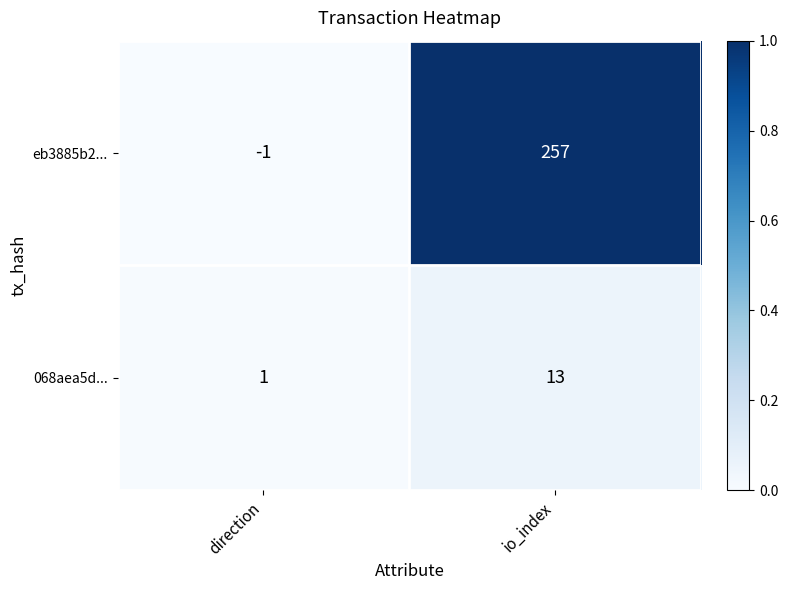

Reading left to right, extract all data points from this chart.

eb3885b2...: direction=-1	io_index=257
068aea5d...: direction=1	io_index=13